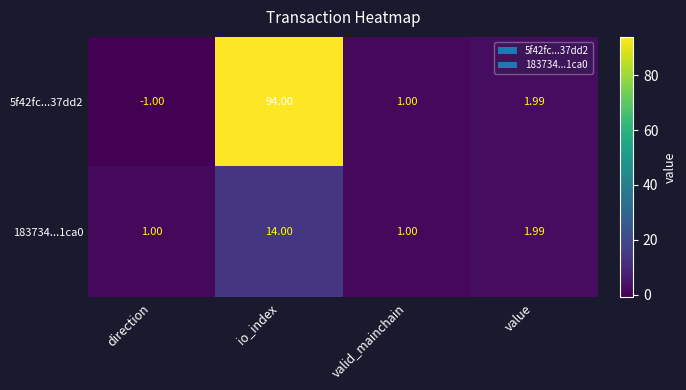

Which label corresponds to the smallest value in the chart?

direction